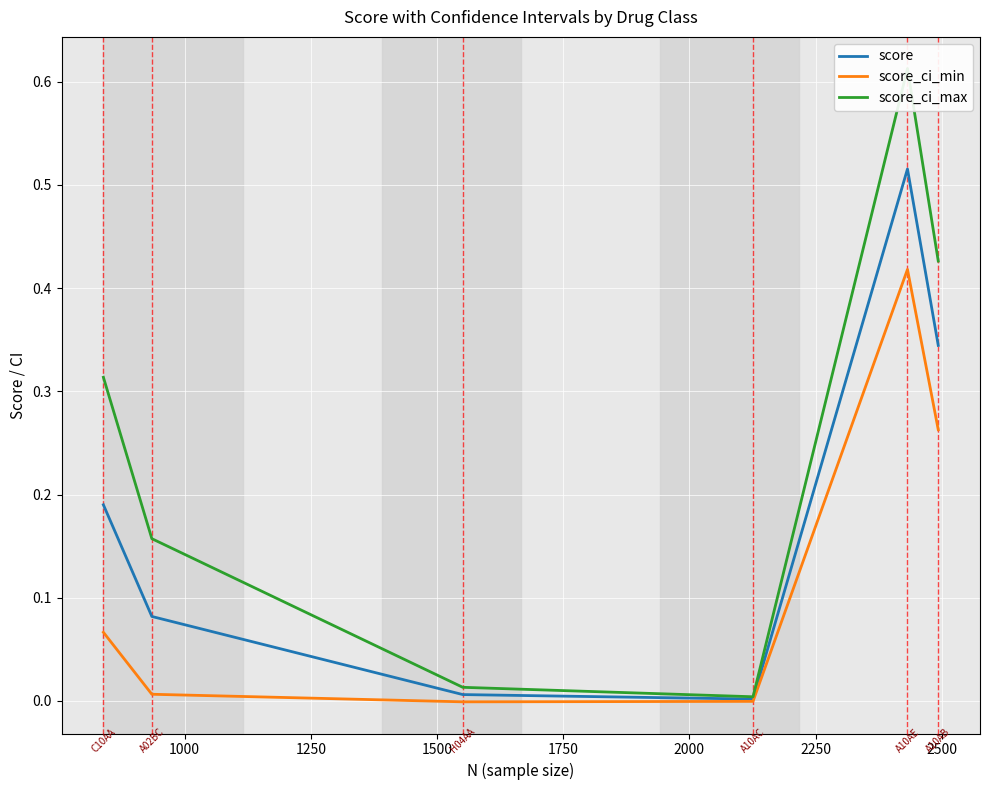

The score_ci_max series shows 0.0 at 1500. True or false?

False